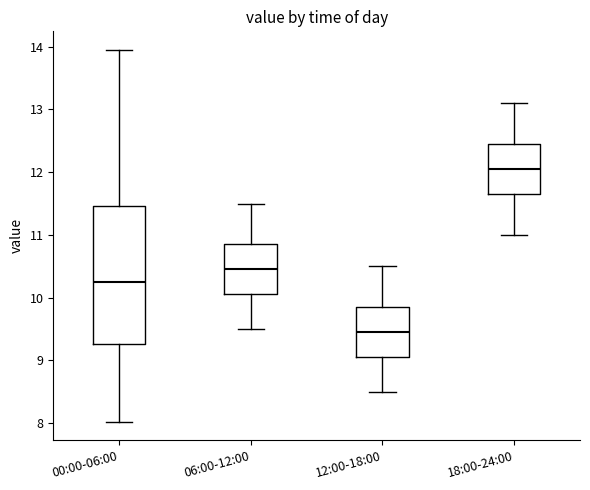

Which box has the highest median line?

18:00-24:00